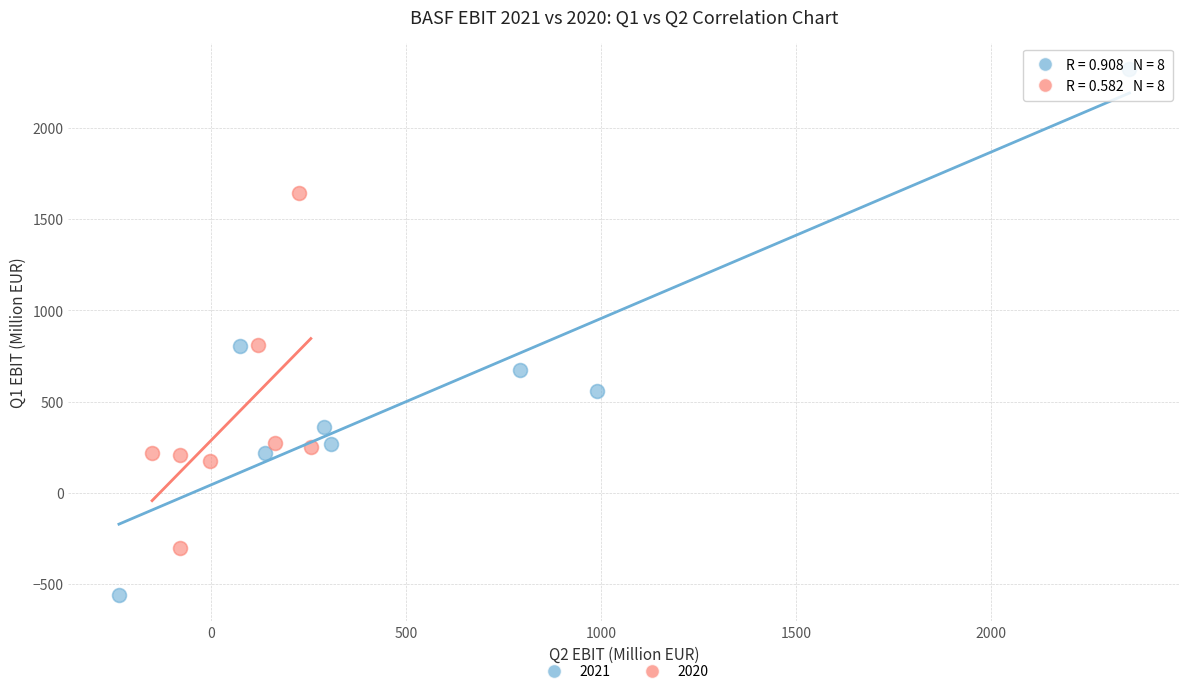

Which series reaches the minimum Y coordinate?

2021